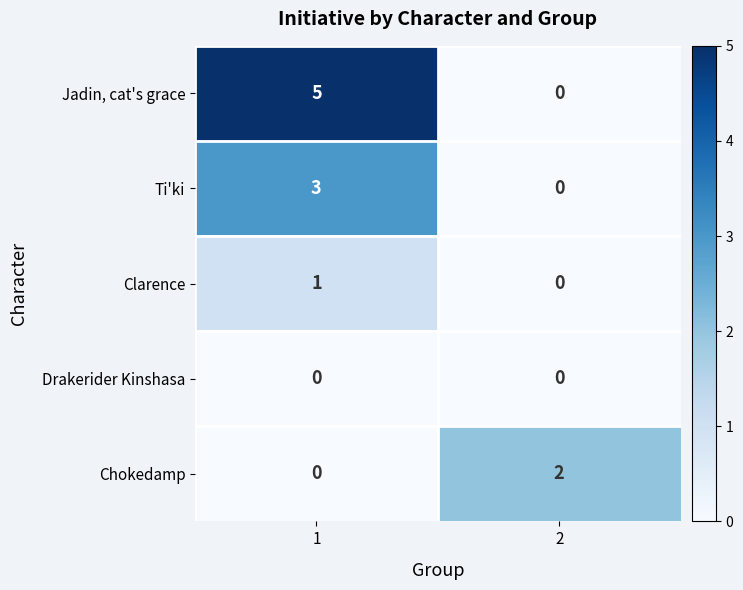

How many distinct data groups are displayed?

5